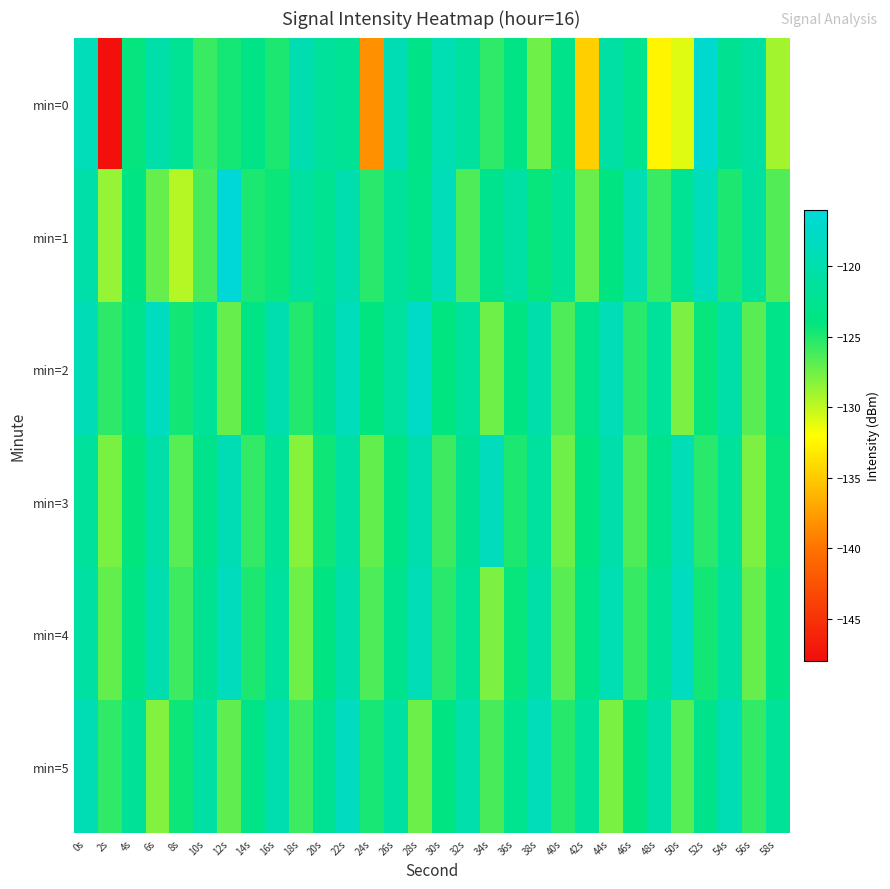

Reading right to left, transcribe all the data shown in this chart.

min=0: 58s=-129.1	56s=-120.8	54s=-122.4	52s=-116.9	50s=-131.0	48s=-132.5	46s=-122.6	44s=-120.6	42s=-134.7	40s=-122.9	38s=-127.4	36s=-123.5	34s=-125.5	32s=-121.2	30s=-119.4	28s=-123.3	26s=-119.3	24s=-138.3	22s=-122.1	20s=-121.5	18s=-119.5	16s=-124.9	14s=-123.3	12s=-124.7	10s=-125.8	8s=-122.1	6s=-120.2	4s=-124.2	2s=-147.7	0s=-118.9
min=1: 58s=-126.6	56s=-121.3	54s=-124.9	52s=-118.7	50s=-122.1	48s=-125.8	46s=-119.5	44s=-123.7	42s=-127.3	40s=-121.9	38s=-124.2	36s=-120.6	34s=-122.8	32s=-126.4	30s=-118.9	28s=-123.1	26s=-121.7	24s=-125.3	22s=-119.8	20s=-122.5	18s=-121.1	16s=-124.3	14s=-124.9	12s=-116.1	10s=-126.3	8s=-129.6	6s=-127.2	4s=-123.5	2s=-128.7	0s=-120.4
min=2: 58s=-123.1	56s=-126.8	54s=-120.5	52s=-124.2	50s=-127.9	48s=-121.6	46s=-125.3	44s=-119.0	42s=-122.7	40s=-126.4	38s=-120.1	36s=-123.8	34s=-127.5	32s=-121.2	30s=-123.9	28s=-117.6	26s=-121.3	24s=-124.0	22s=-118.7	20s=-122.4	18s=-125.1	16s=-119.8	14s=-123.5	12s=-127.2	10s=-121.9	8s=-124.6	6s=-118.3	4s=-122.7	2s=-125.4	0s=-119.1
min=3: 58s=-124.2	56s=-127.9	54s=-121.6	52s=-125.3	50s=-119.0	48s=-122.7	46s=-126.4	44s=-120.1	42s=-123.8	40s=-127.5	38s=-121.2	36s=-124.9	34s=-118.6	32s=-122.3	30s=-126.0	28s=-119.7	26s=-123.4	24s=-127.1	22s=-120.8	20s=-124.5	18s=-128.2	16s=-121.9	14s=-125.6	12s=-119.3	10s=-123.0	8s=-126.7	6s=-120.4	4s=-124.1	2s=-127.8	0s=-121.5
min=4: 58s=-123.5	56s=-127.2	54s=-120.9	52s=-124.6	50s=-118.3	48s=-122.0	46s=-125.7	44s=-119.4	42s=-123.1	40s=-126.8	38s=-120.5	36s=-124.2	34s=-127.9	32s=-121.6	30s=-125.3	28s=-119.0	26s=-122.7	24s=-126.4	22s=-120.1	20s=-123.8	18s=-127.5	16s=-121.2	14s=-124.9	12s=-118.6	10s=-122.3	8s=-126.0	6s=-119.7	4s=-123.4	2s=-127.1	0s=-120.8
min=5: 58s=-121.9	56s=-125.6	54s=-119.3	52s=-123.0	50s=-126.7	48s=-120.4	46s=-124.1	44s=-127.8	42s=-121.5	40s=-125.2	38s=-118.9	36s=-122.6	34s=-126.3	32s=-120.0	30s=-123.7	28s=-127.4	26s=-121.1	24s=-124.8	22s=-118.5	20s=-122.2	18s=-125.9	16s=-119.6	14s=-123.3	12s=-127.0	10s=-120.7	8s=-124.4	6s=-128.1	4s=-121.8	2s=-125.5	0s=-119.2